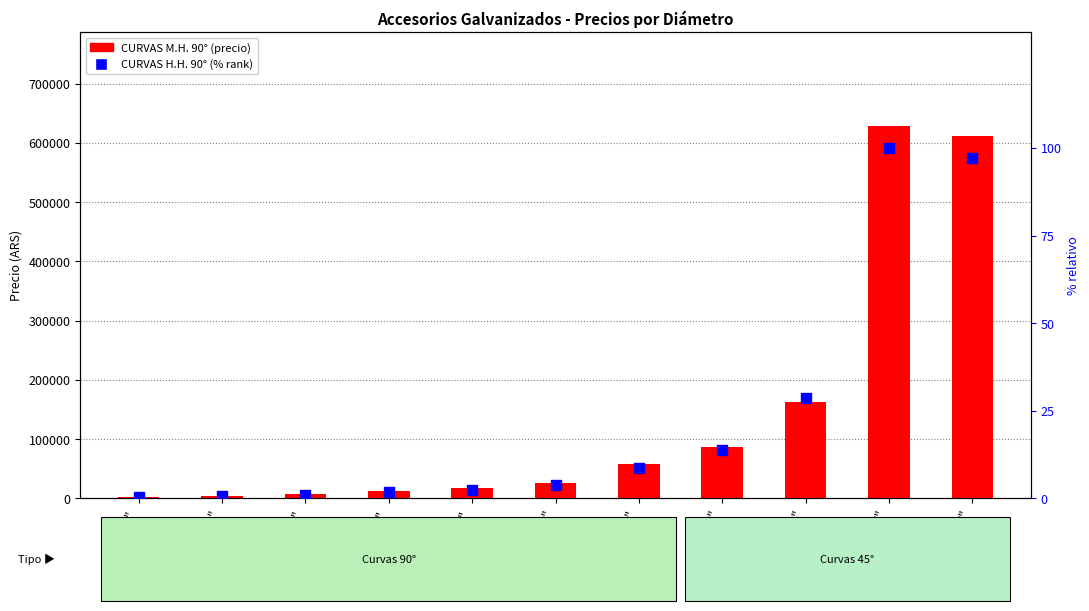

Which series reaches the maximum Y coordinate?

CURVAS M.H. 90°